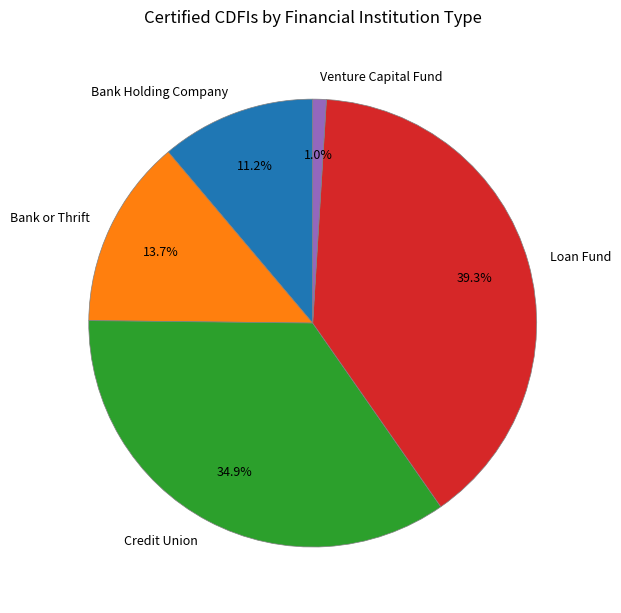

What percentage is the Bank or Thrift slice, to the nearest percent?

14%